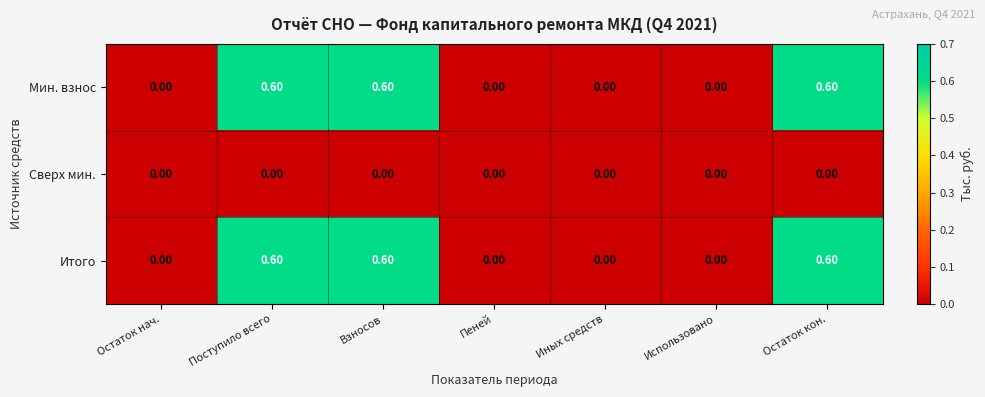

How many series are shown in this chart?

3